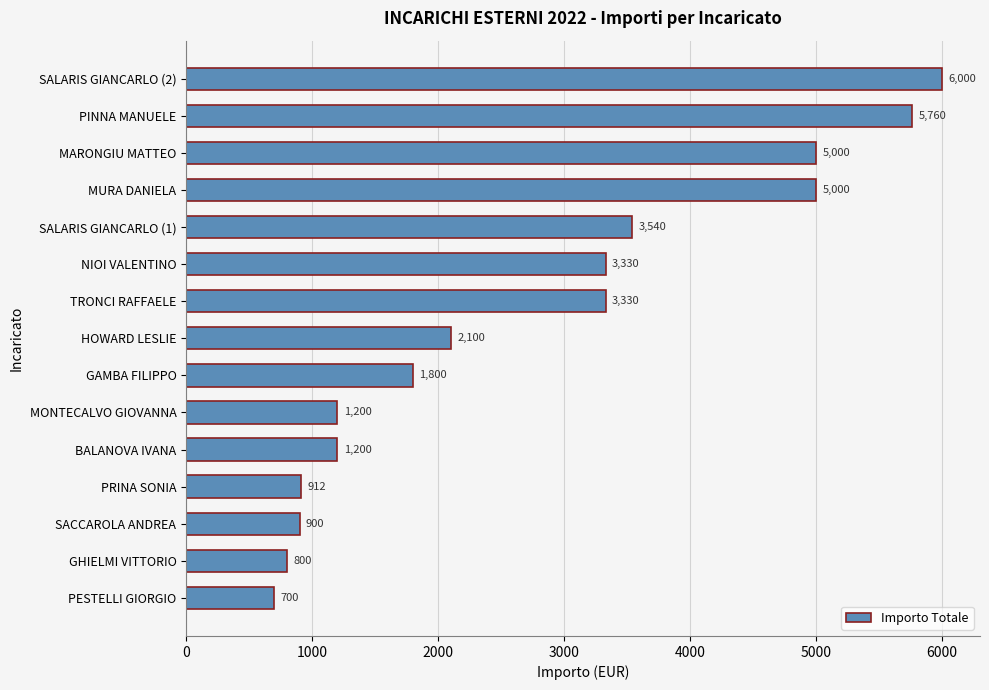

What is the change in value from PINNA MANUELE to NIOI VALENTINO?

-2430